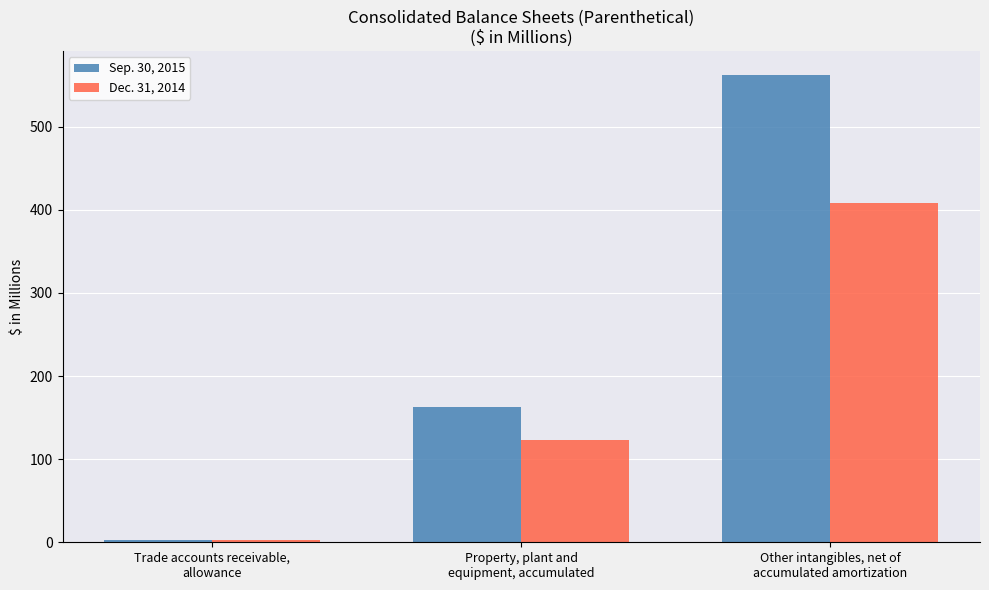

Count the number of categories in the chart.

3